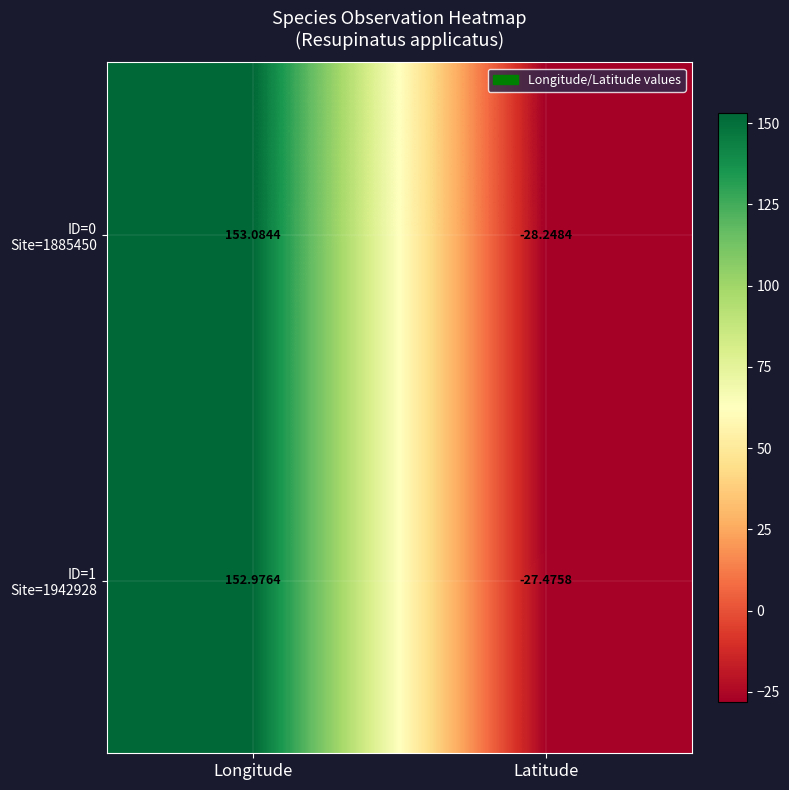

What is the total value across all series at Longitude?

306.1